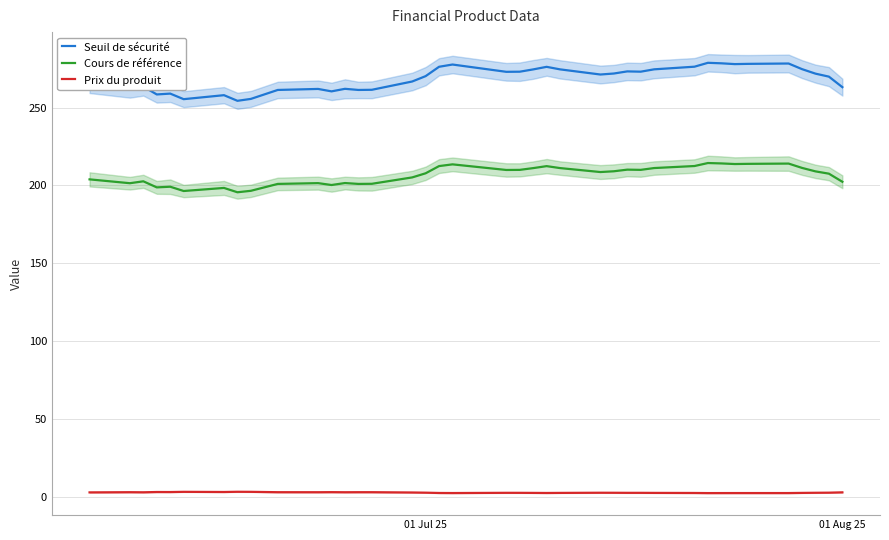

True or false: Cours de référence has more than 2 interior local peaks.

True